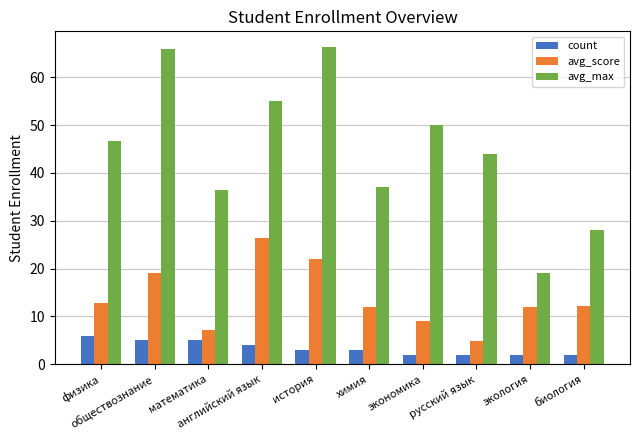

What is the total value across all series at русский язык?

50.8